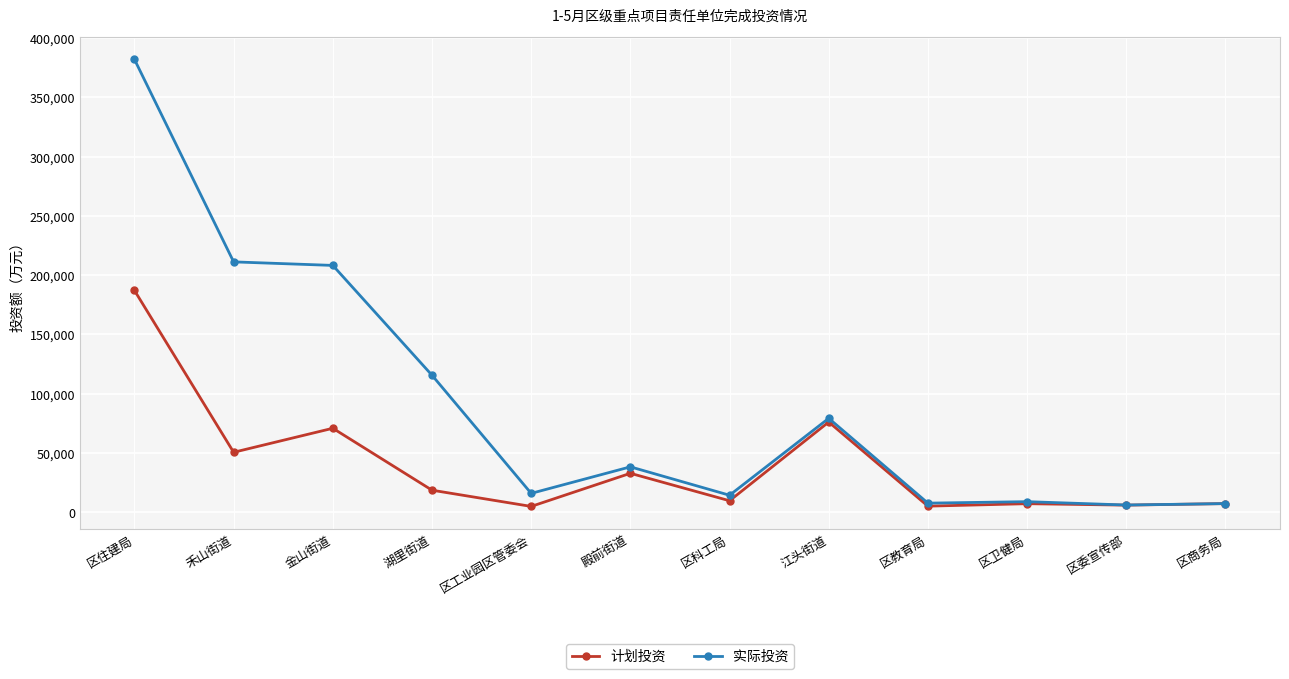

What position from the left is 区商务局?

12